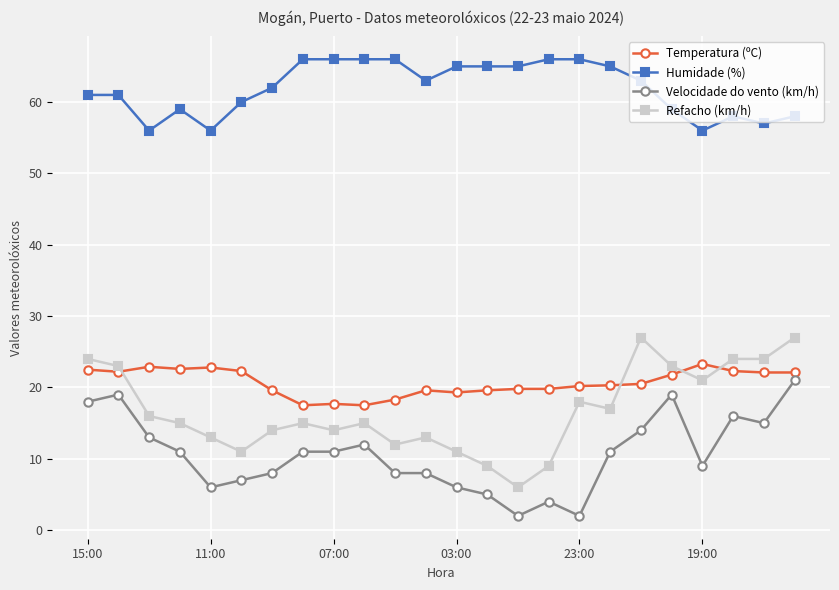

True or false: Velocidade do vento (km/h) and Refacho (km/h) intersect in this chart.

False